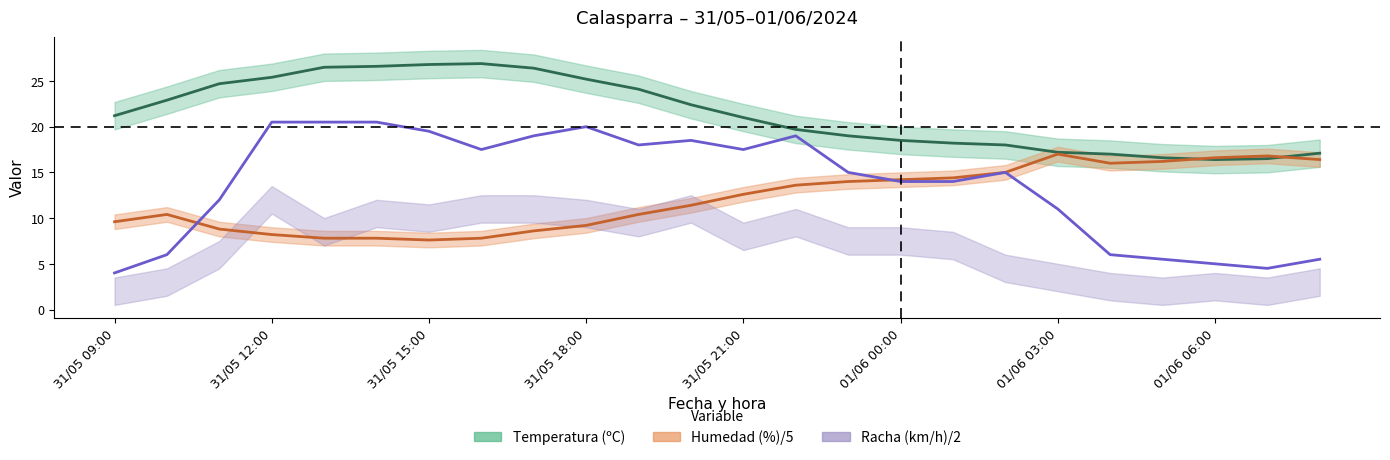

How many lines are shown in the chart?

3